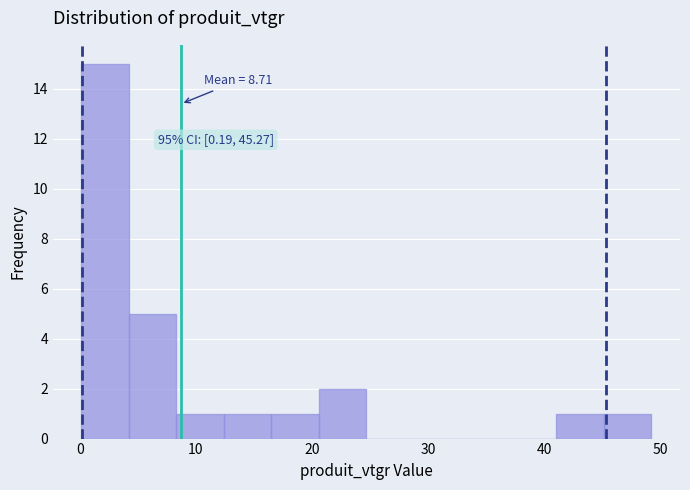

Over which range of the x-axis is the bar tallest?

0 to 4